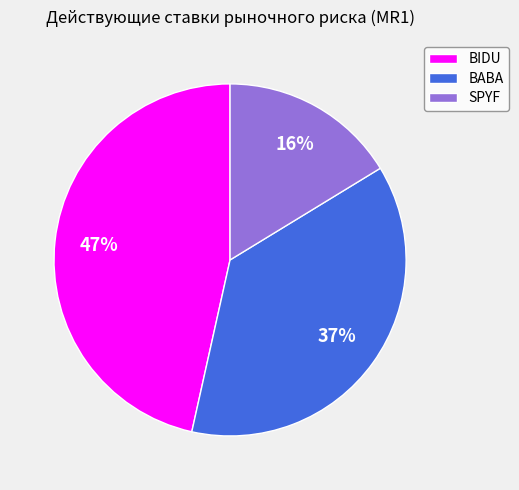

Combined, do BIDU and SPYF account for over 50%?

Yes